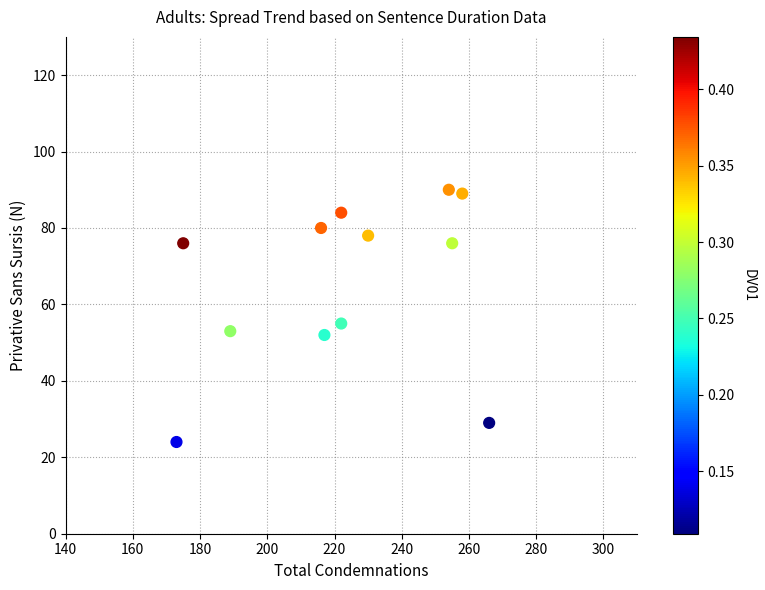

What is the range of X values (max minus min)?

93